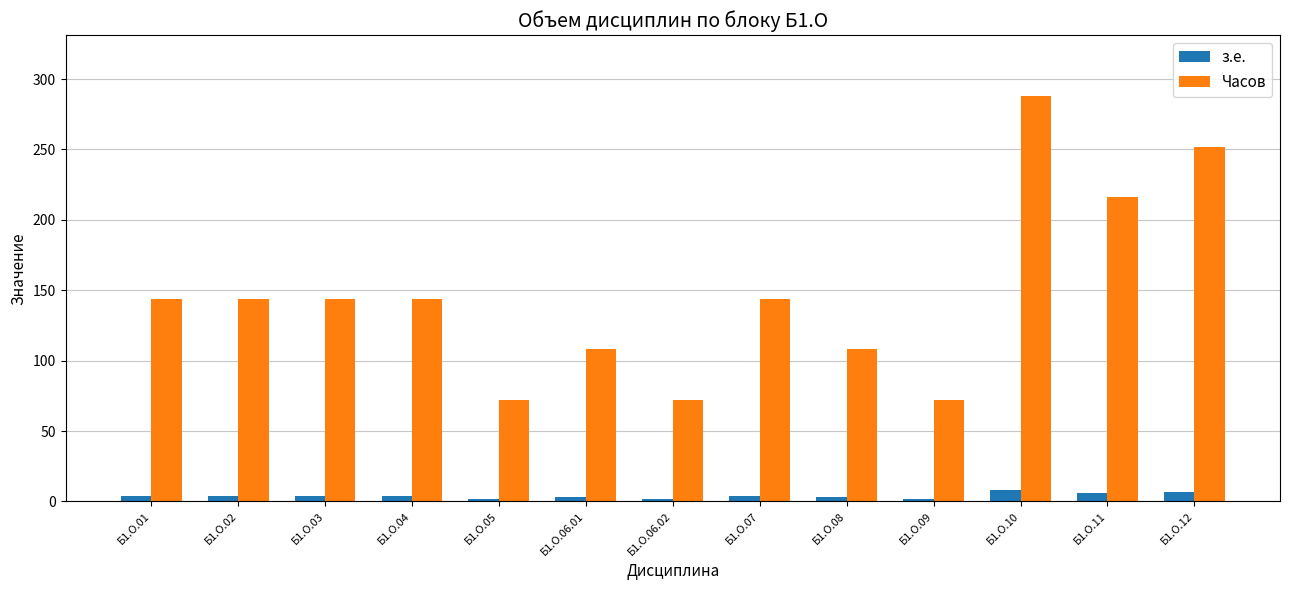

How many series are shown in this chart?

2